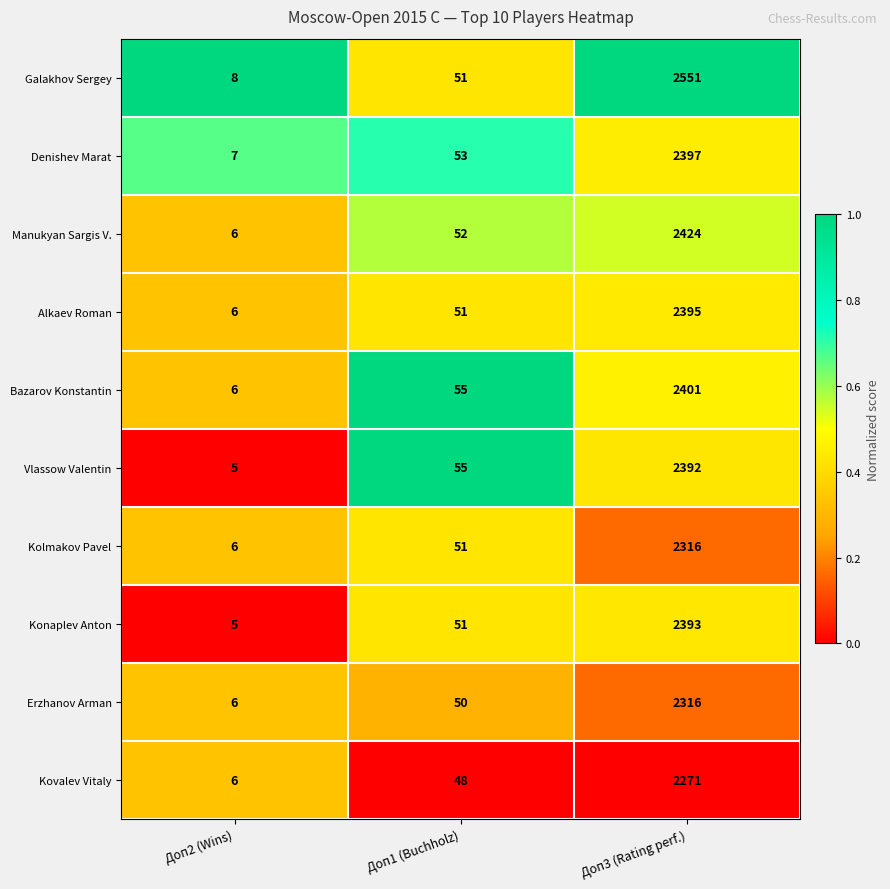

The Konaplev Anton series shows 51 at Доп1 (Buchholz). True or false?

True